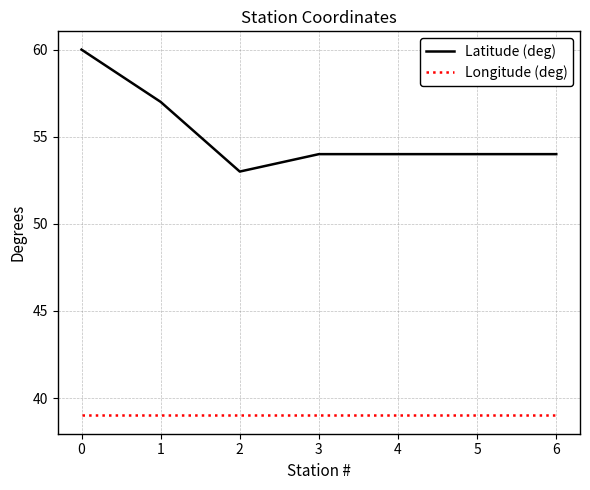

Is the value of Longitude (deg) at 2 greater than the value of Latitude (deg) at 6?

No